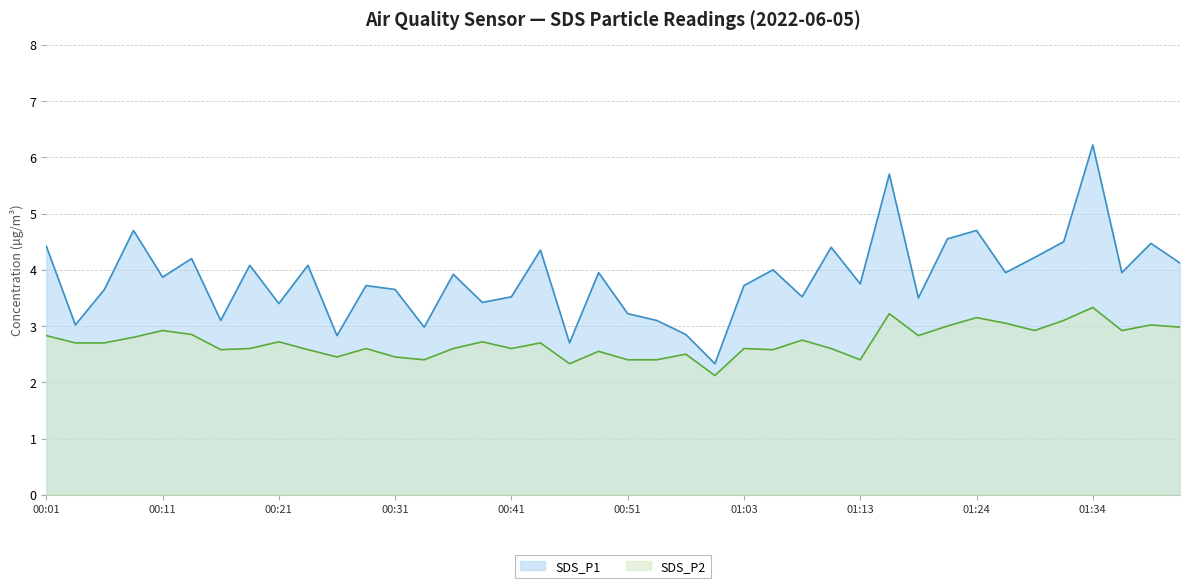

Where is SDS_P1 nearest to the value 4?

01:06